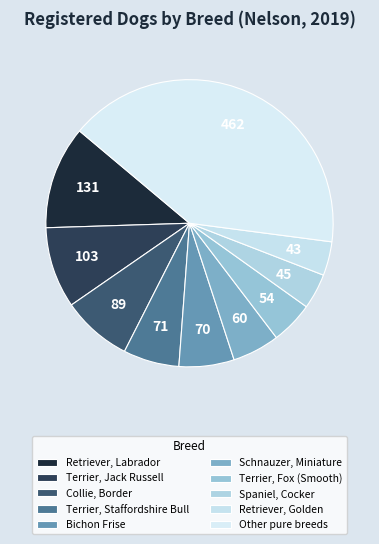

Do Retriever, Labrador and Other pure breeds together represent more than half of the pie?

Yes